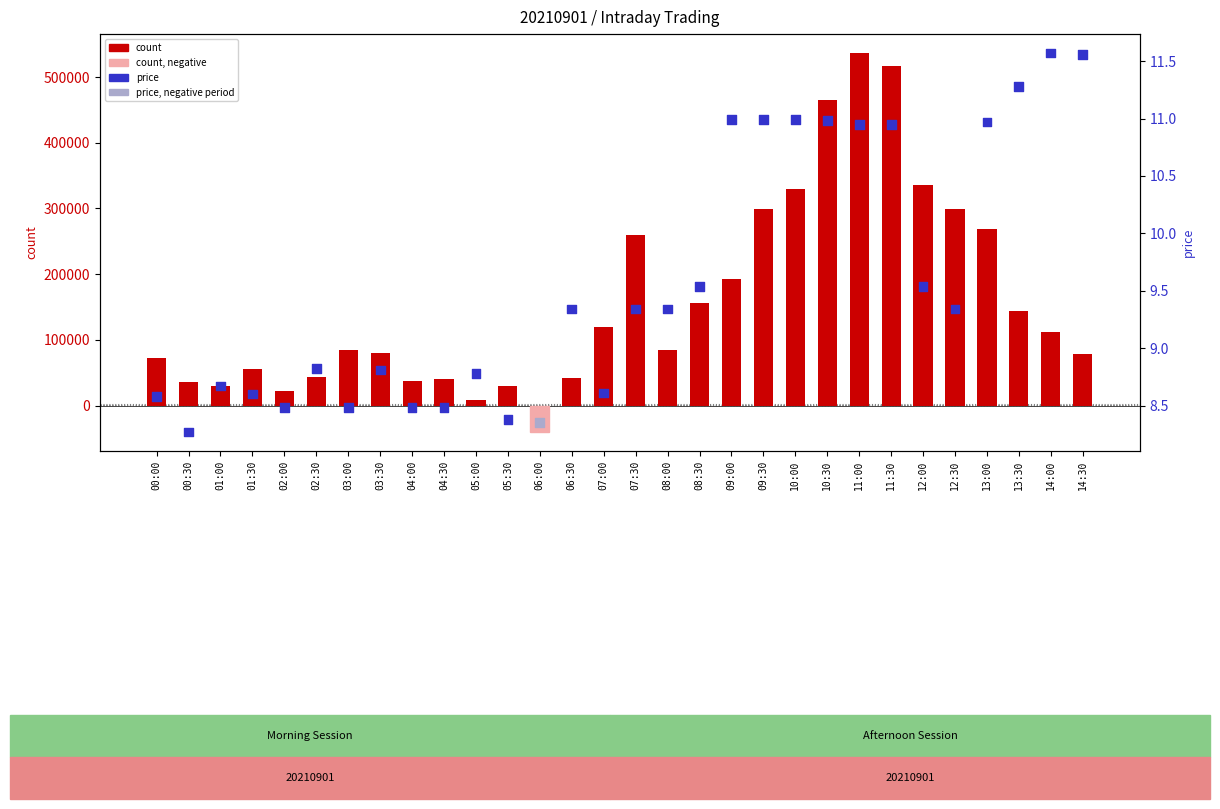

Which series reaches the maximum Y coordinate?

count